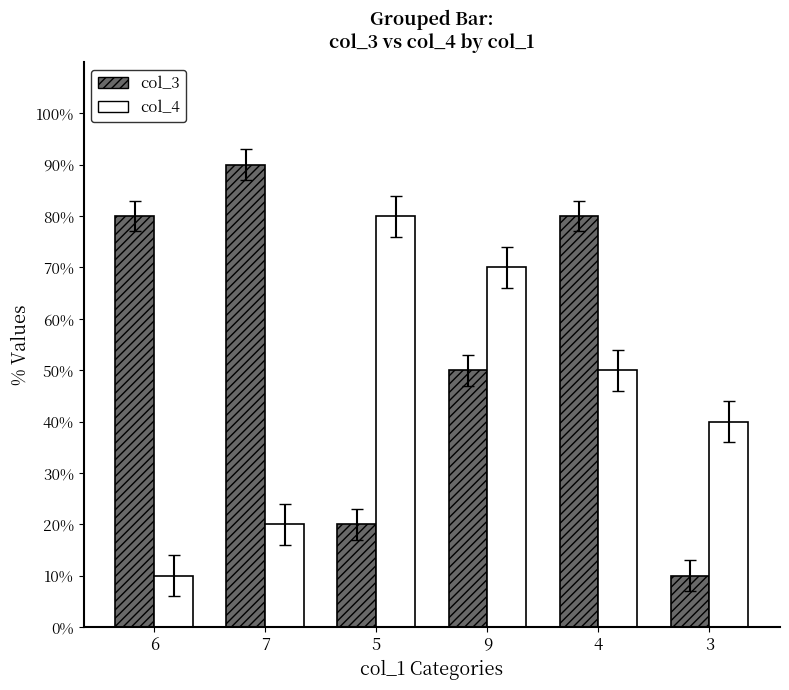

The col_4 series shows 1 at 7. True or false?

False